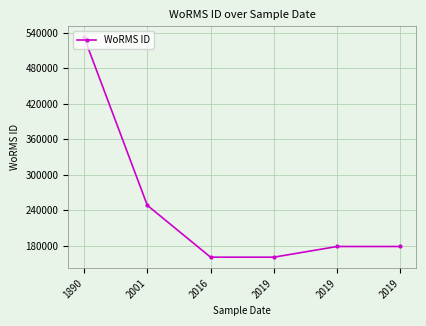

Reading left to right, what are all the values shown in this chart?

532029	248103	160573	160576	178617	178619